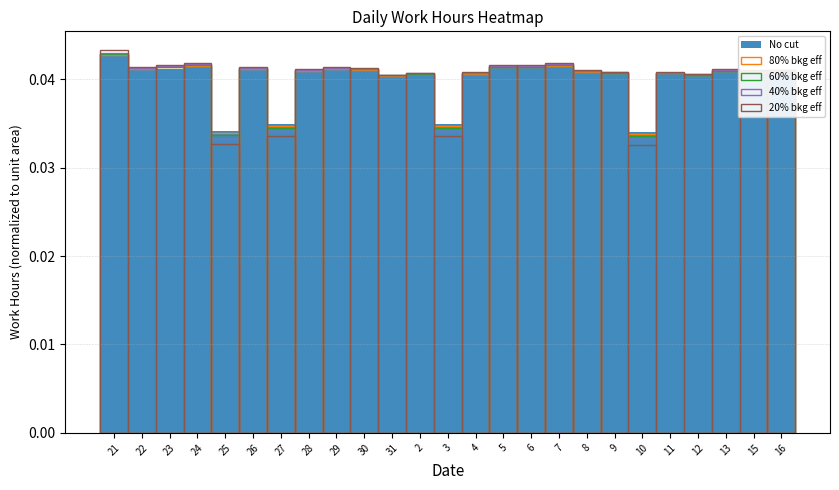

The 80% bkg eff series shows 0.0 at 11. True or false?

False